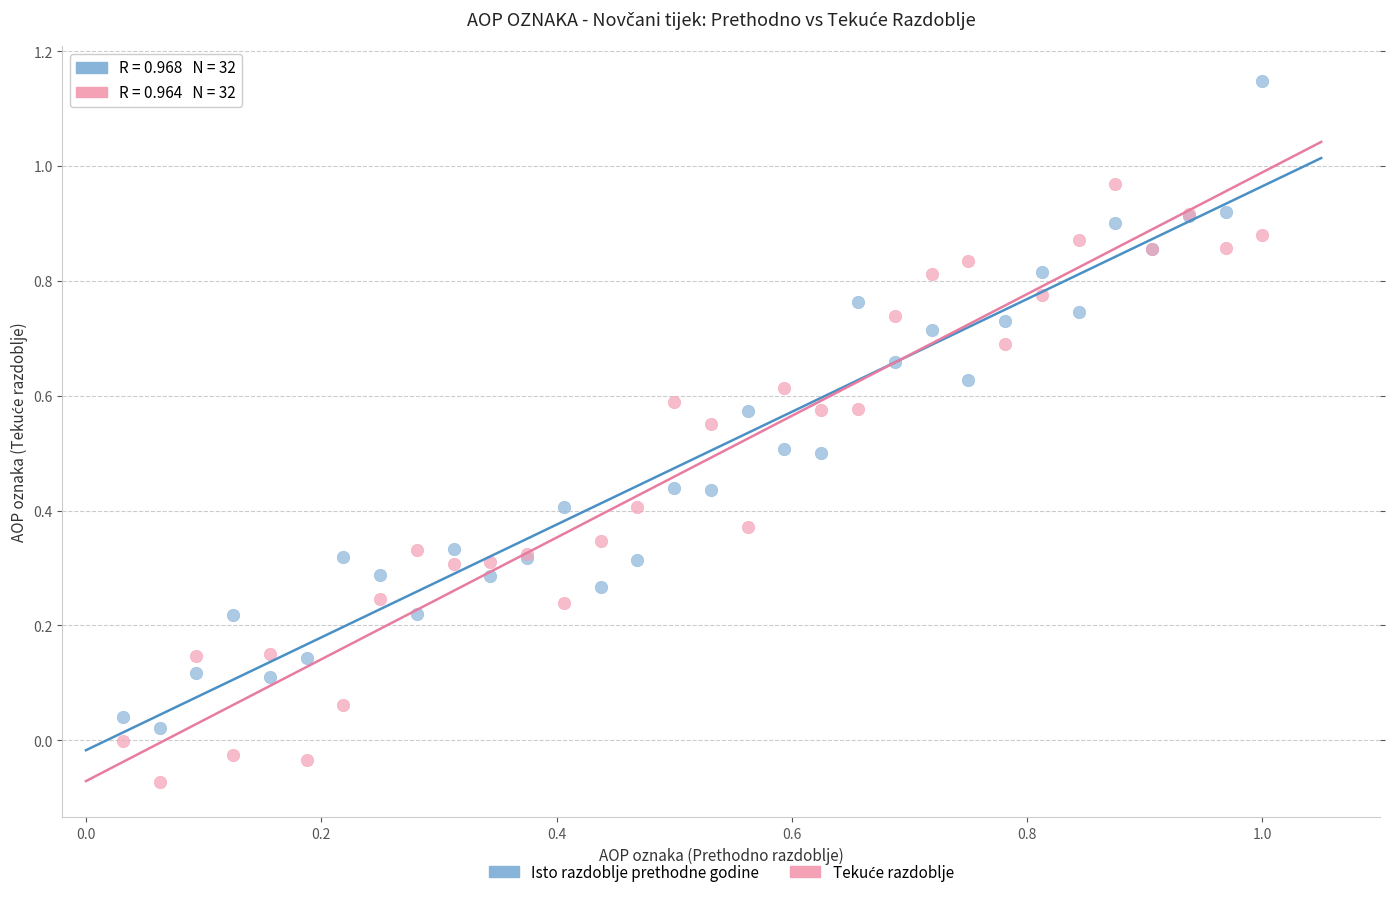

Which series has the largest Y range (max minus min)?

Isto razdoblje prethodne godine